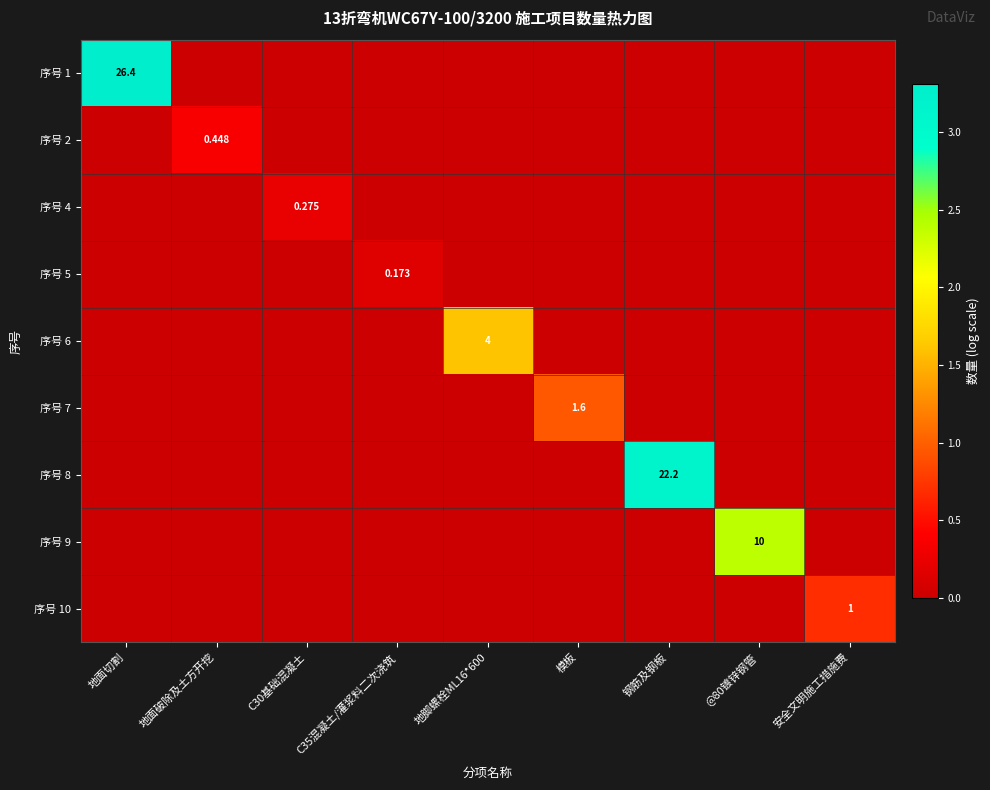

What is the spread (max minus min) of values at @80镀锌钢管?

2.4